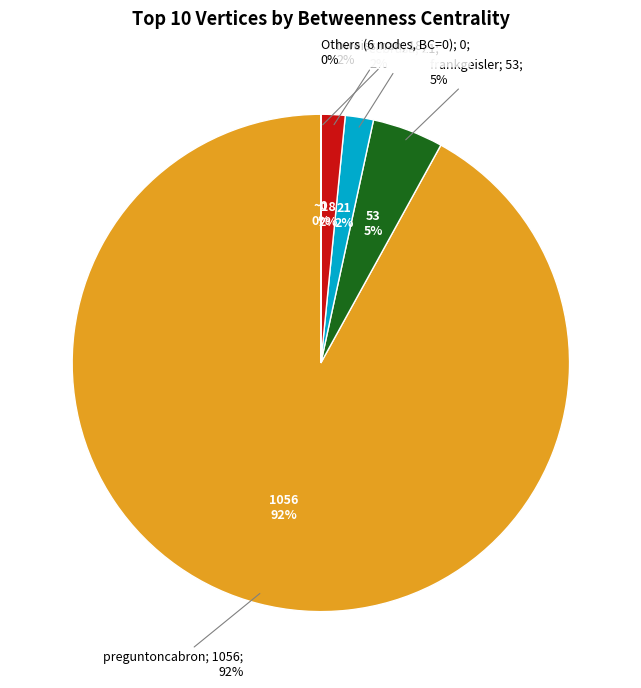

Between sqlpass and wtmzaragoza, which is larger?

sqlpass